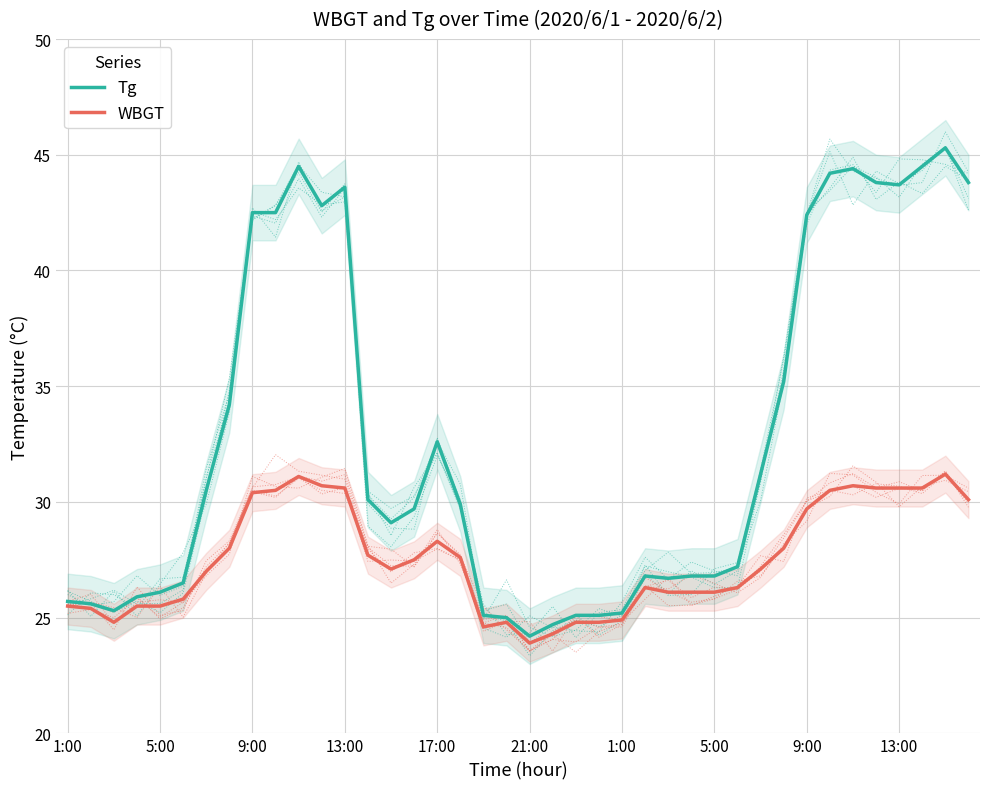

Between 1:00 and 9:00, which is larger?

9:00